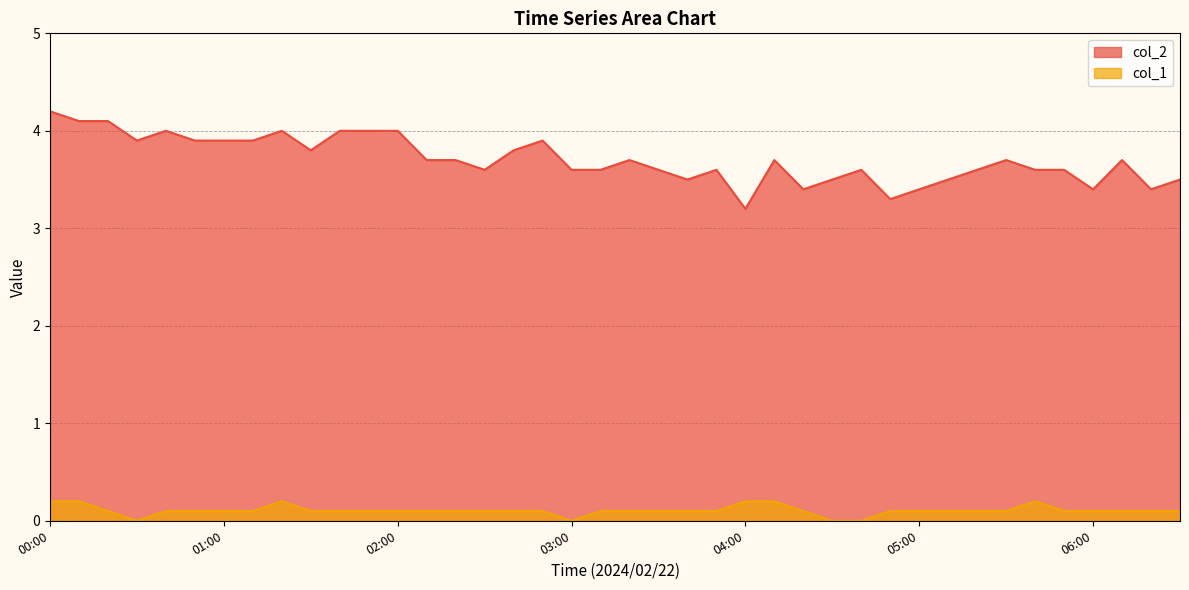

What is the difference between the col_2 values at 00:00 and 00:10?

0.1